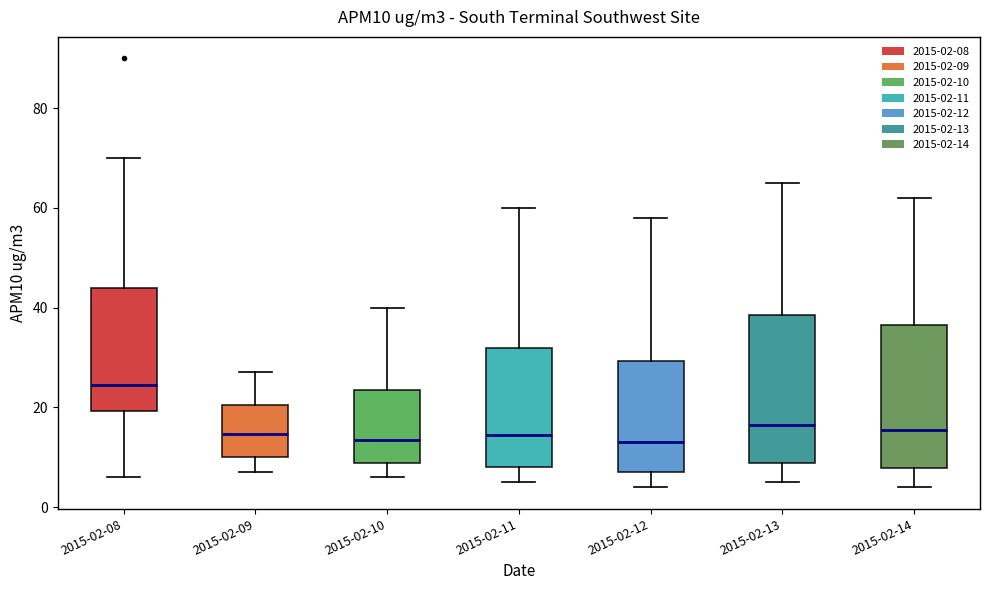

Which box has the highest median line?

2015-02-08